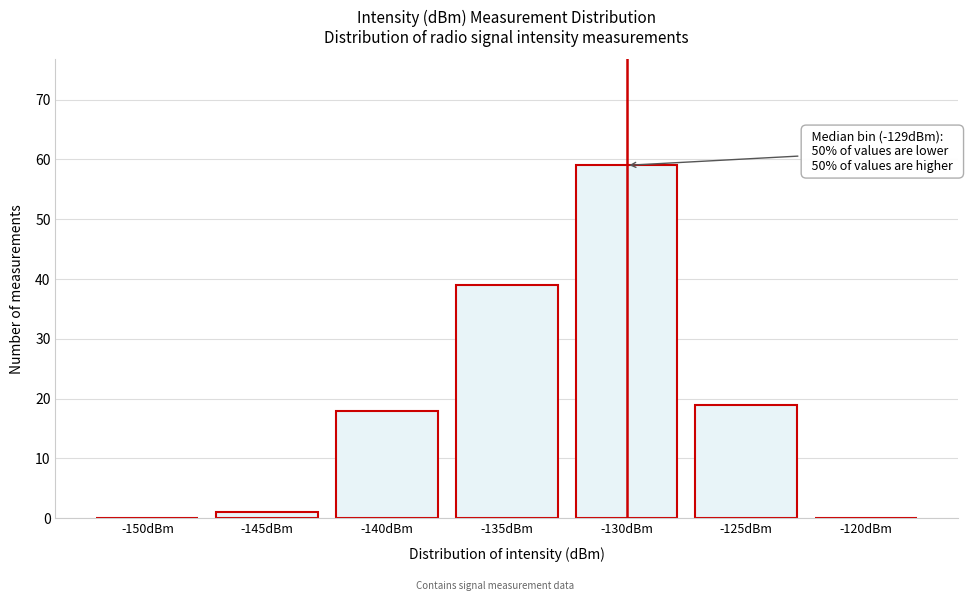

Reading left to right, what are all the values shown in this chart?

-150dBm=0	-145dBm=1	-140dBm=18	-135dBm=39	-130dBm=59	-125dBm=19	-120dBm=0